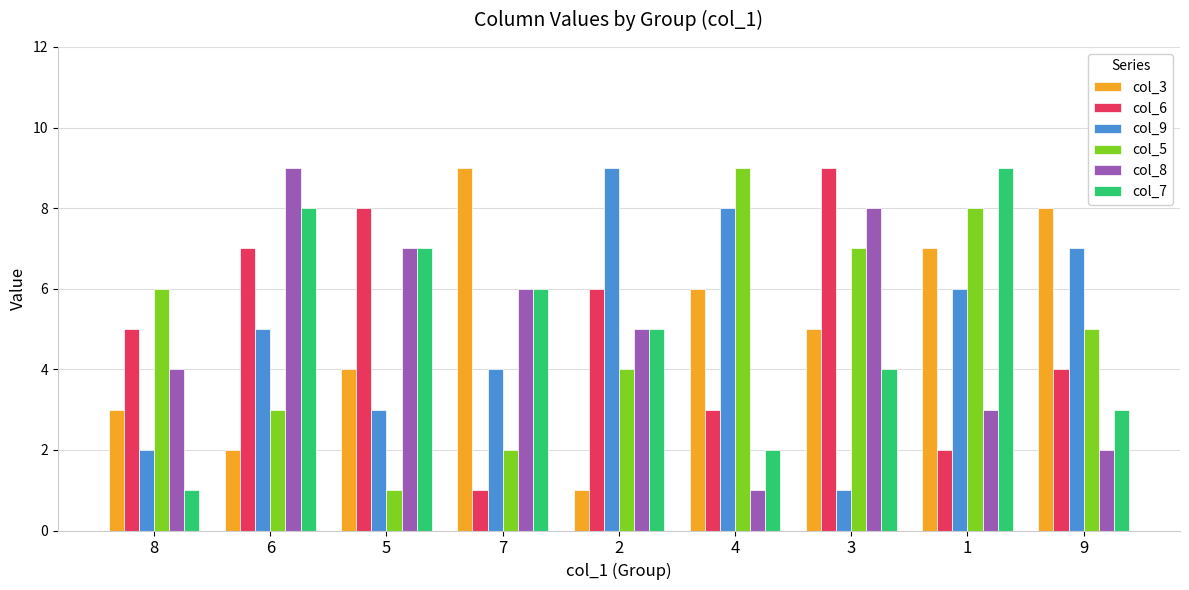

What is the label of the 5th bar from the right?

2